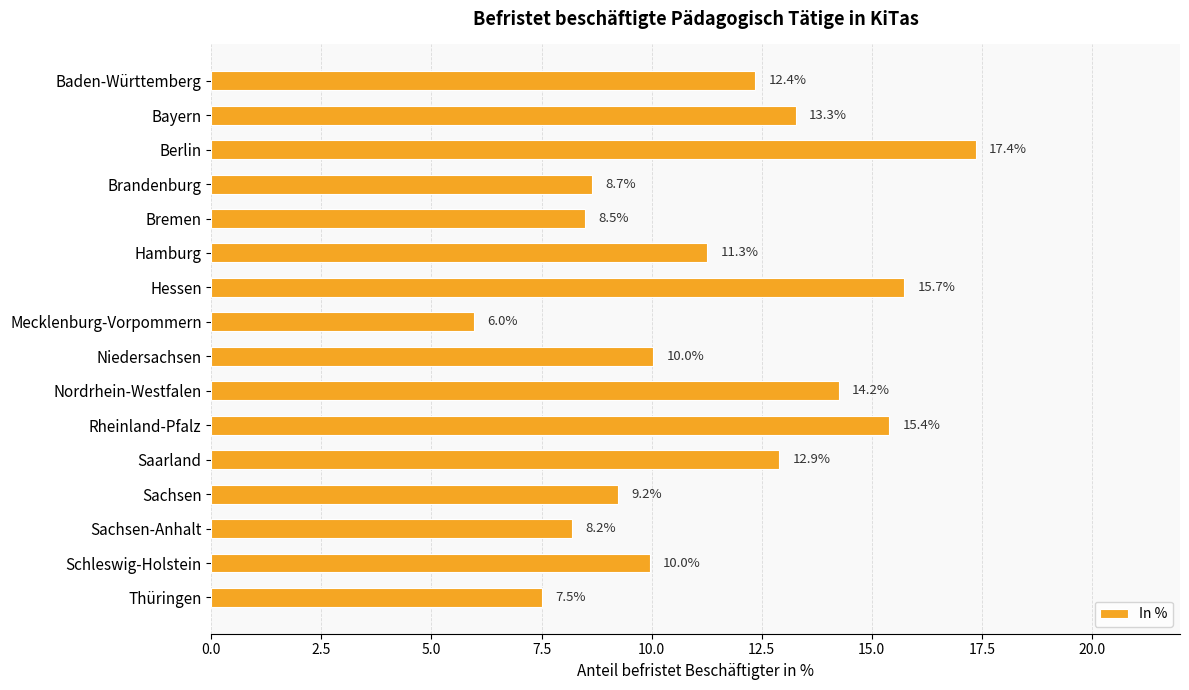

Between Thüringen and Bayern, which is larger?

Bayern